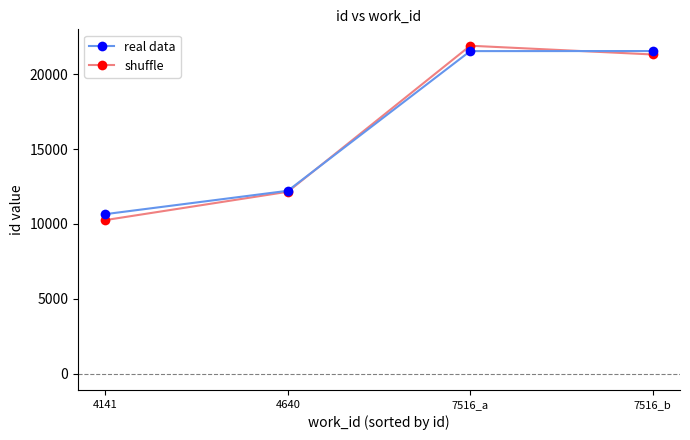

What position from the left is 7516_a?

3